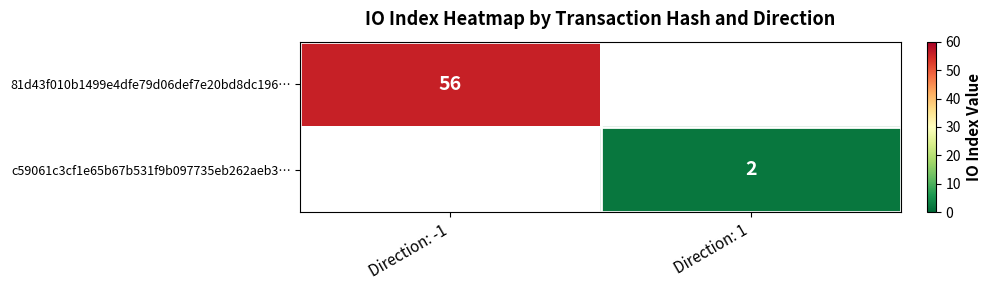

Which series has the largest total across all categories?

81d43f010b1499e4dfe79d06def7e20bd8dc196…